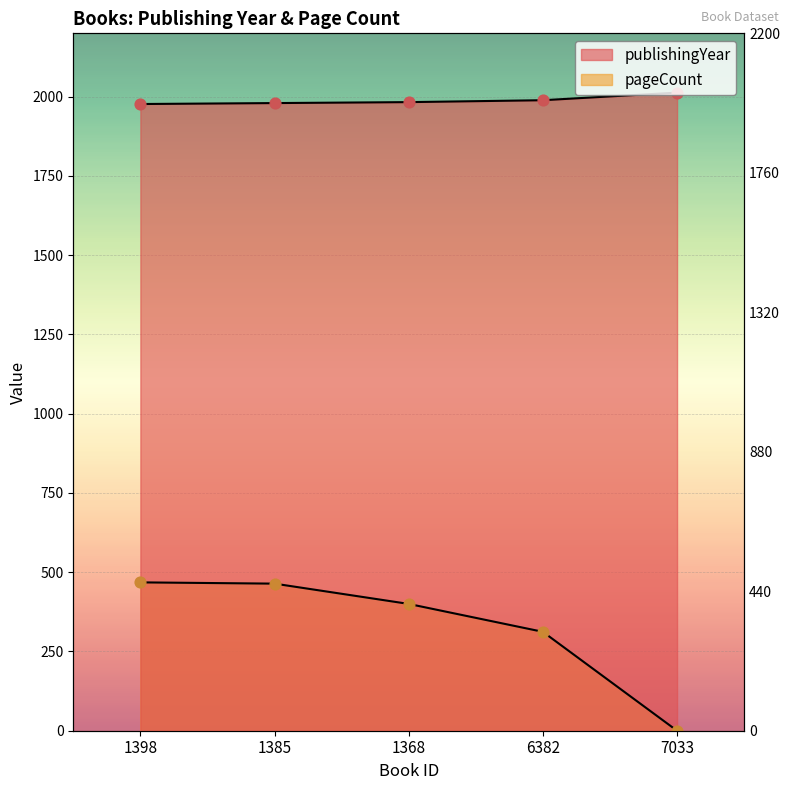

Is the value of pageCount at 1385 greater than the value of publishingYear at 1368?

No